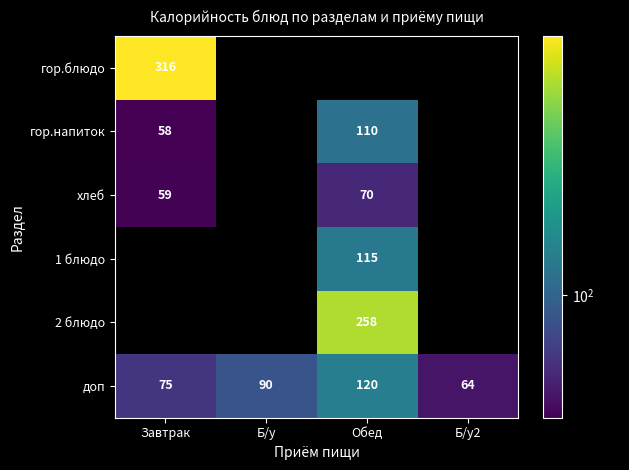

At how many categories does at least one series exceed 29?

4